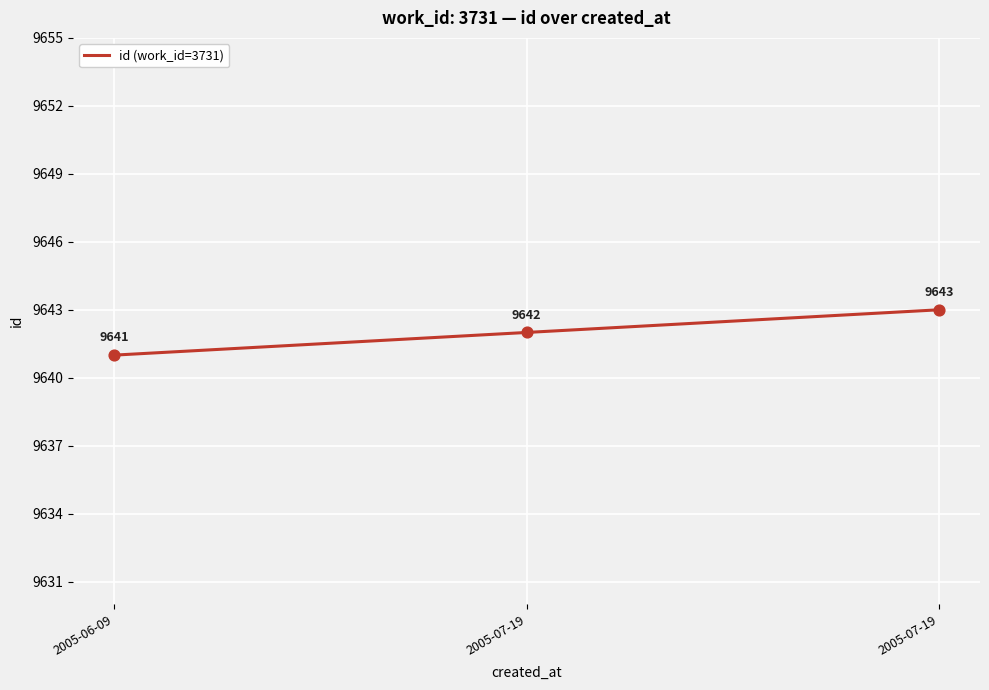

What is the ratio of the value at 2005-07-19 to the value at 2005-07-19?

1.0